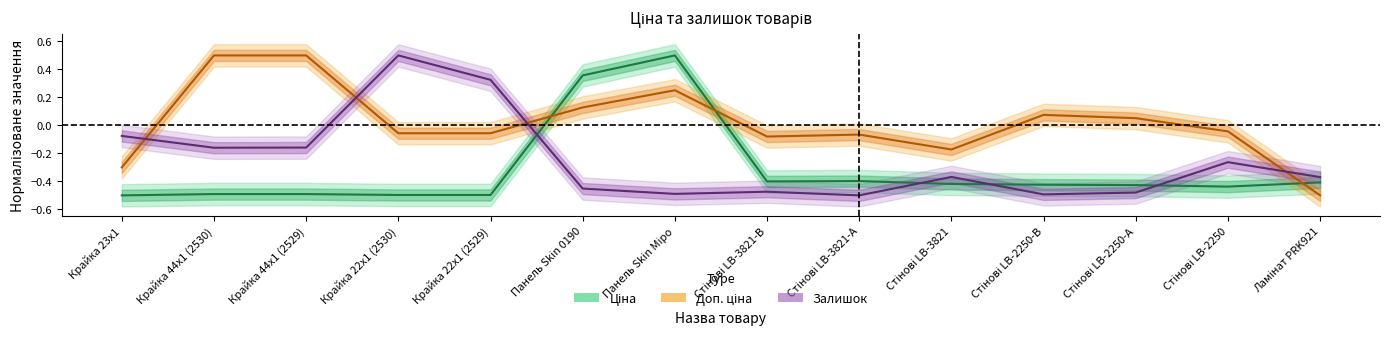

Which series ends up on top after the final intersection of Доп. ціна and Залишок?

Залишок